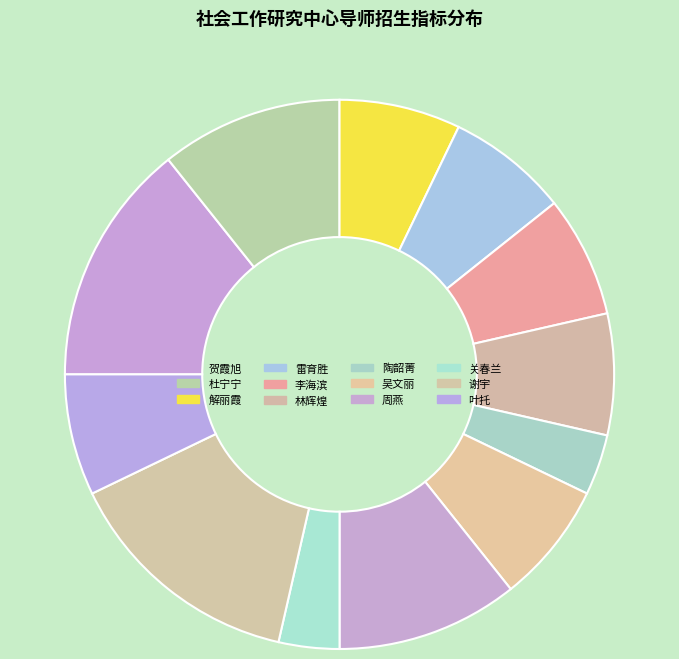

Approximately how many times larger is the value at 贺霞旭 compared to 吴文丽?

2.0